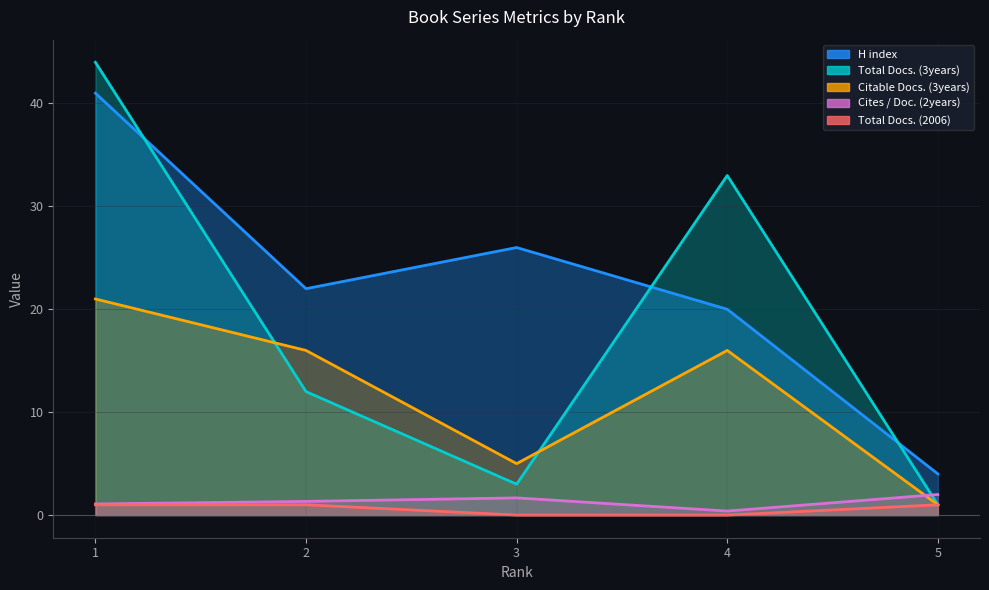

What is the value of the Cites / Doc. (2years) point at the 1st from the left?

1.1